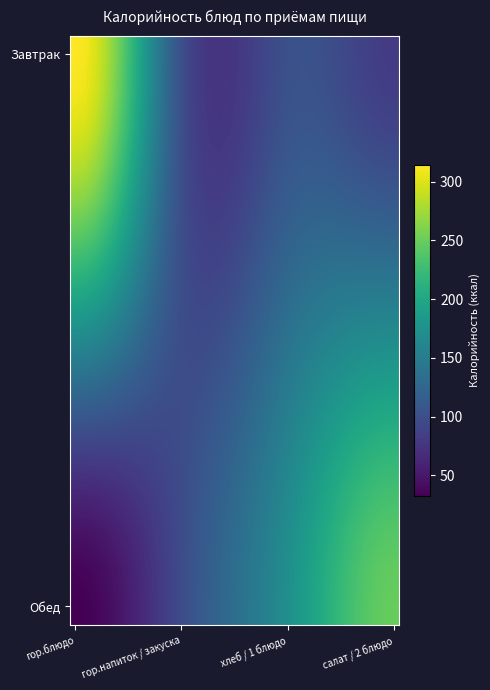

How many categories are shown in the chart?

32